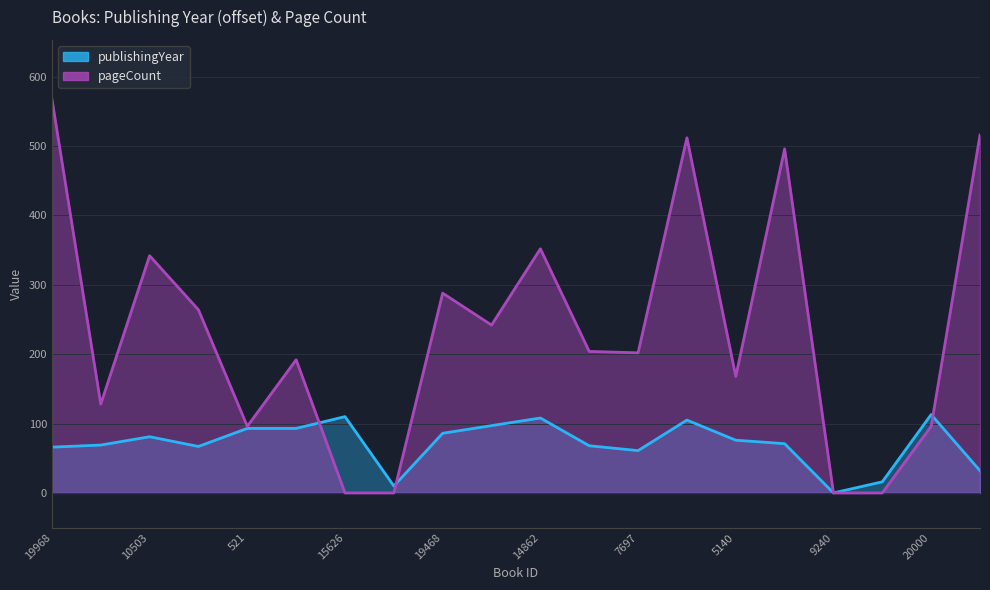

True or false: pageCount has more than 2 points higher than both neighbors.

True